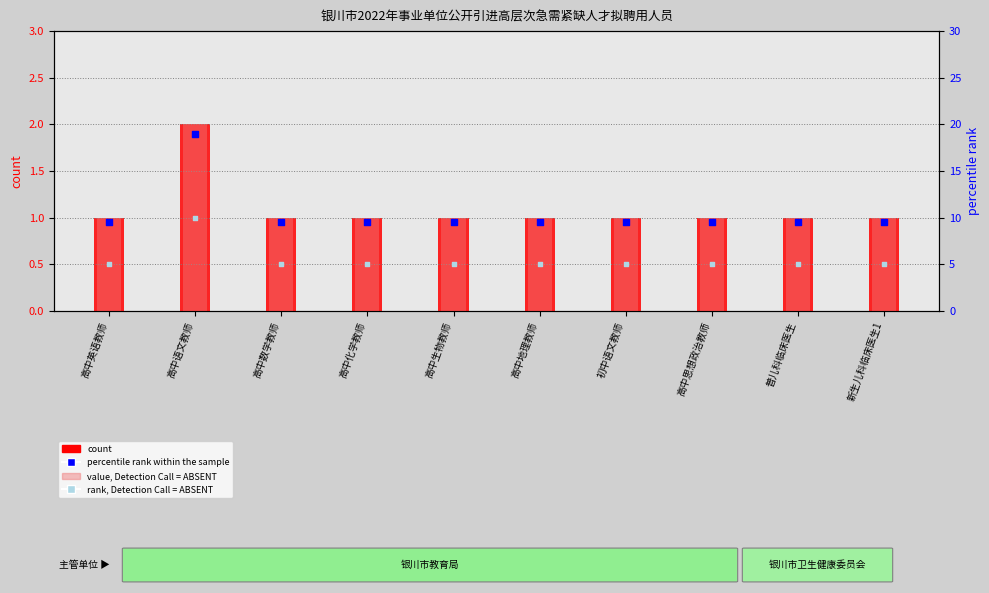

Is the value of percentile rank within the sample at 高中地理教师 greater than the value of rank, Detection Call = ABSENT at 普儿科临床医生?

Yes